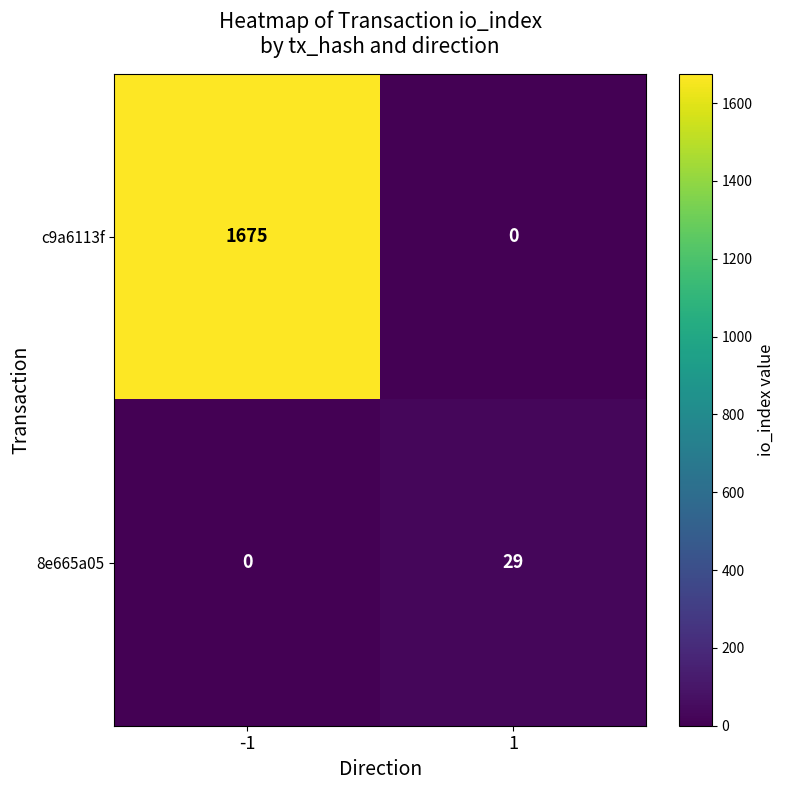

Reading left to right, transcribe all the data shown in this chart.

c9a6113f: -1=1675	1=0
8e665a05: -1=0	1=29